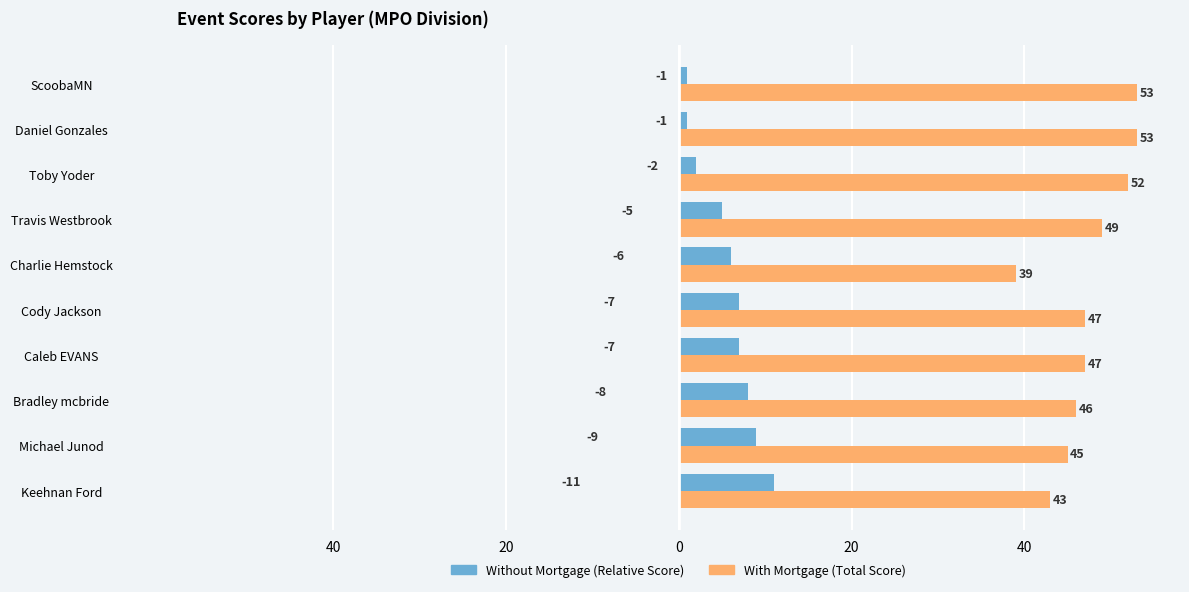

What is the smallest value displayed?

1